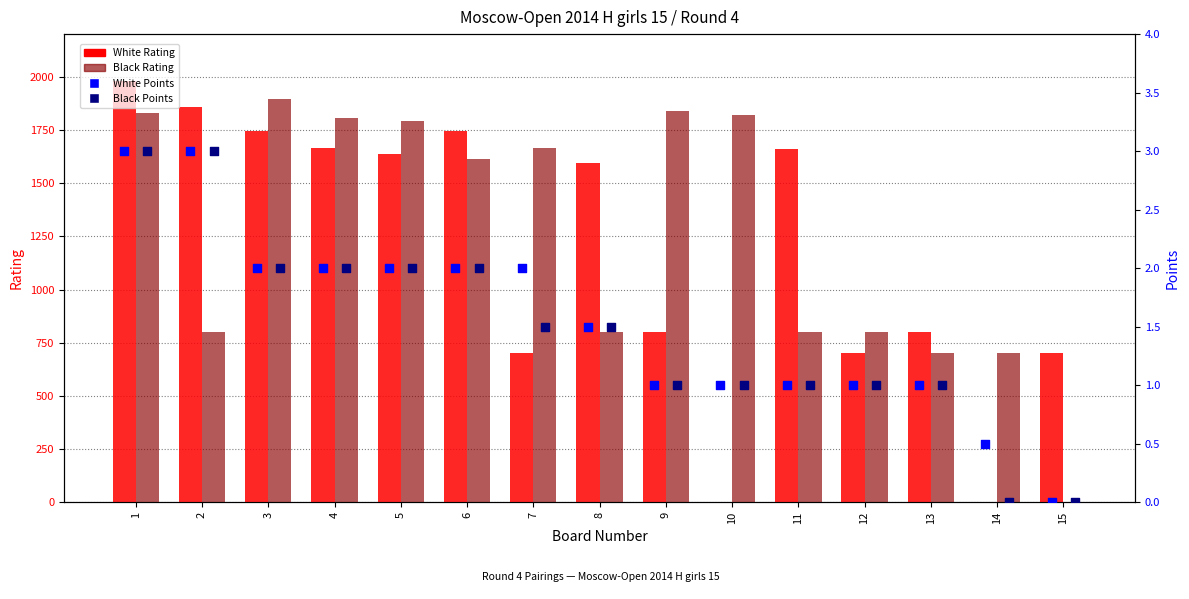

Which series has the widest spread of Y values?

White Rating